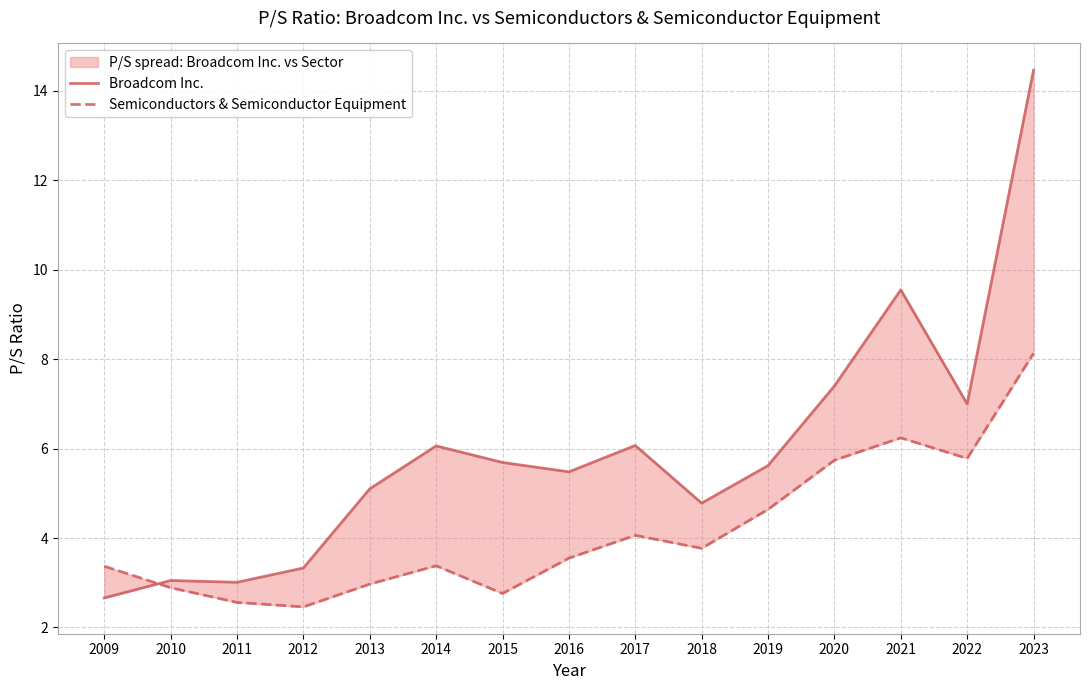

How many interior local peaks does the Semiconductors & Semiconductor Equipment series have?

3